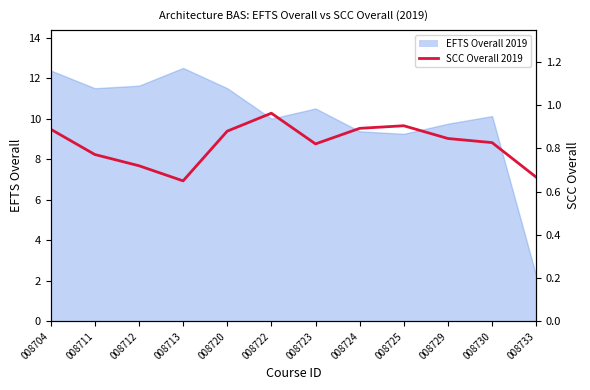

How many lines are shown in the chart?

1